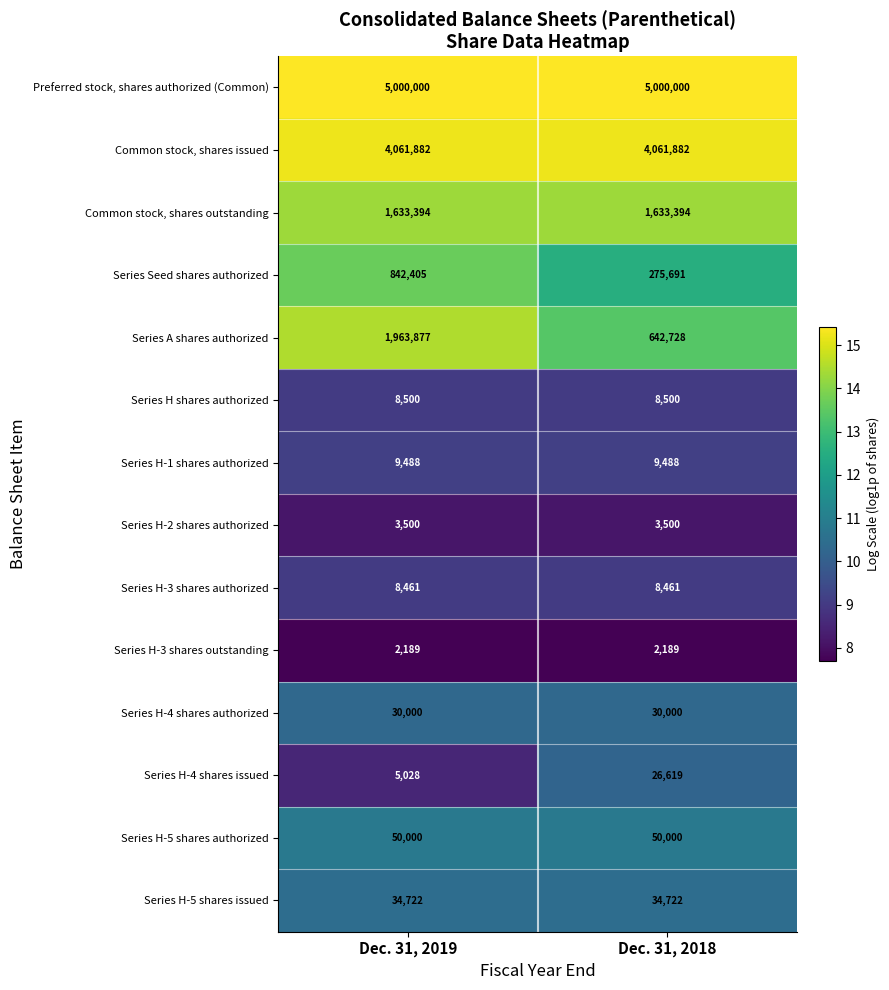

Which category has the lowest value in the Series H-4 shares issued series?

Dec. 31, 2019